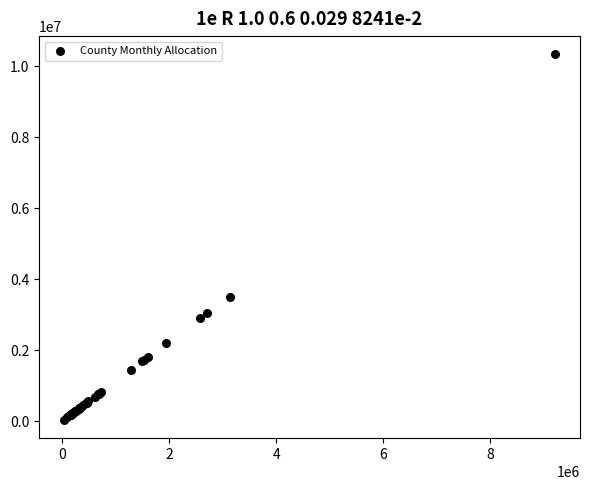

What Y value in the scatter plot is closest to 5185725?

3510128.5